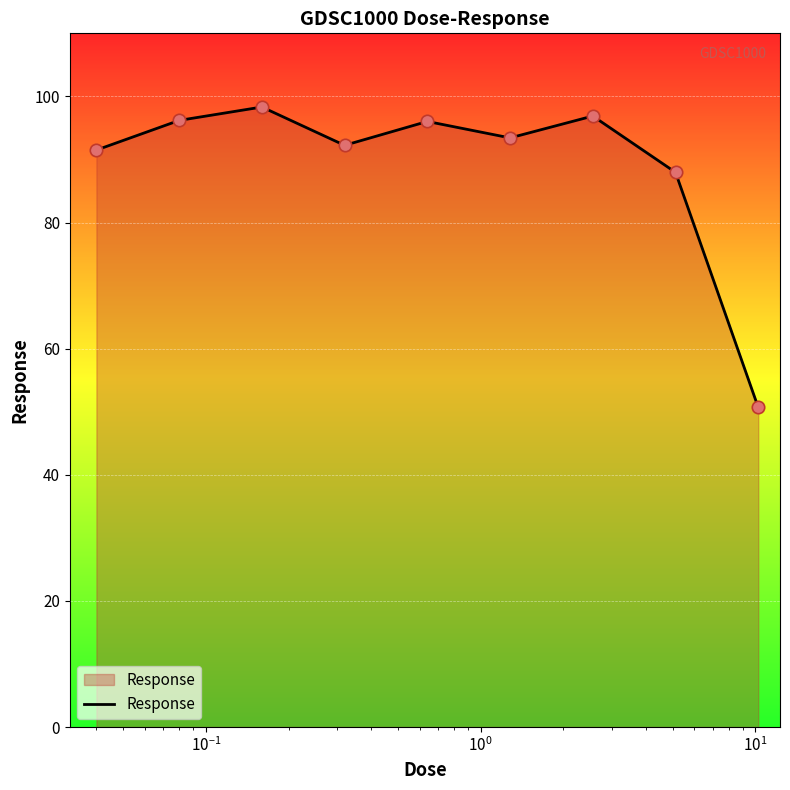

What is the greatest value displayed?

98.3